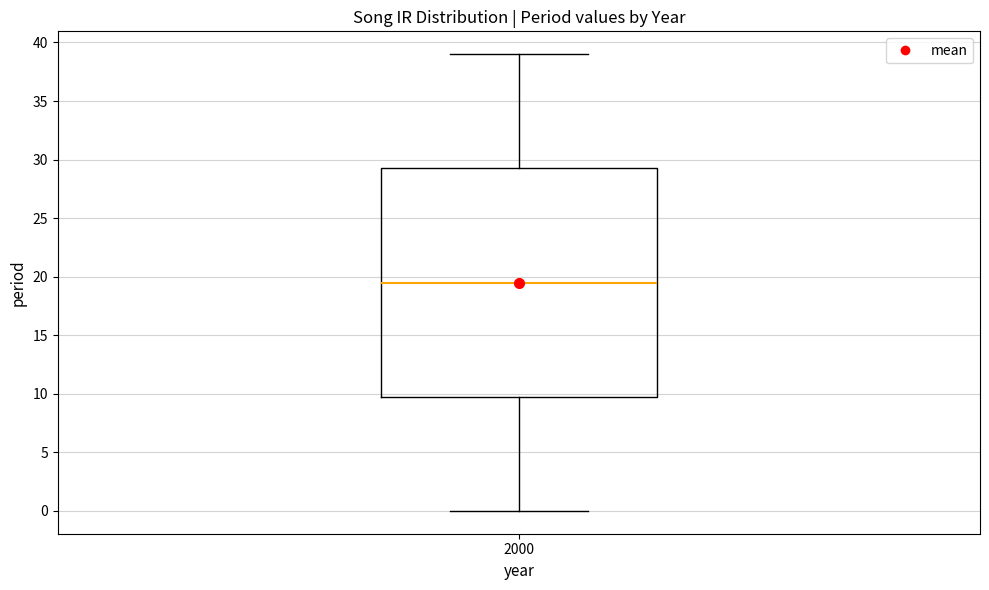

Where does the lower whisker of the box at x = 2000 end on the y-axis? The values are not printed on the chart, so give them approximately, as read against the axis.

0.0